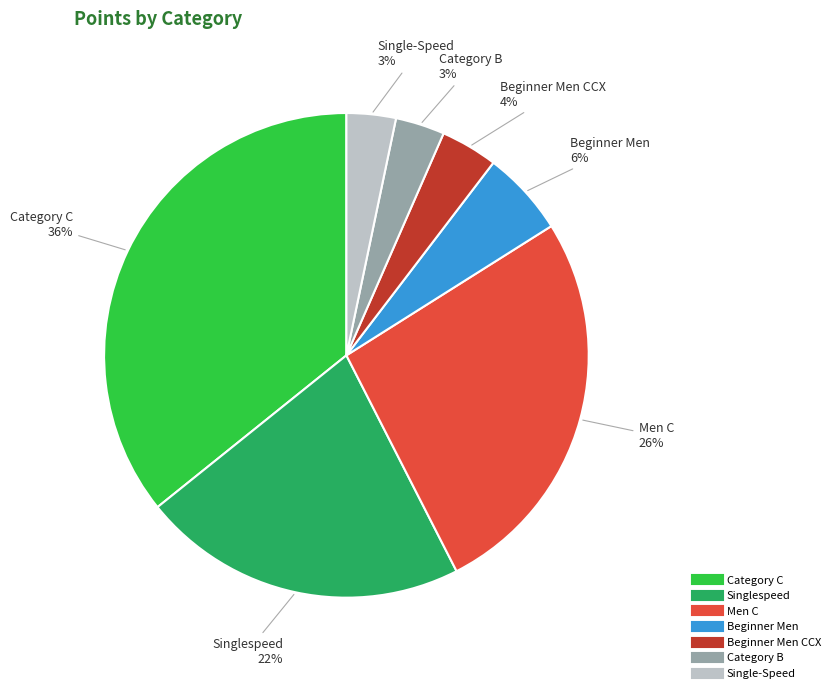

Is there a majority slice in this chart?

No